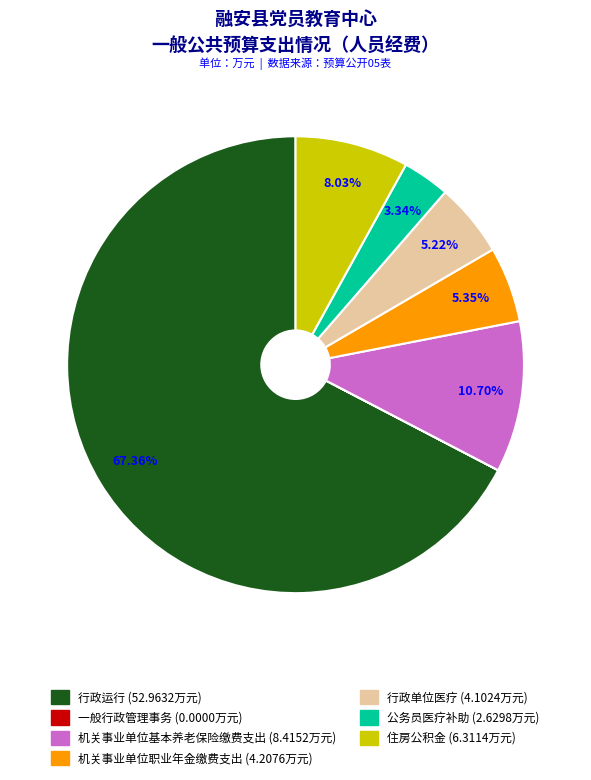

To the nearest percent, what is the combined percentage of 公务员医疗补助 and 住房公积金?

11%